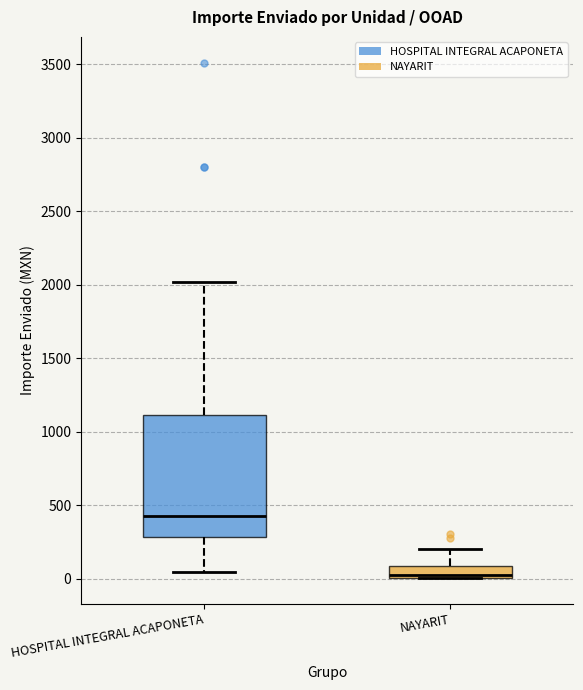

Reading left to right, read every box against the y-axis: the position of its median line, the range the box covers, and the ends of its whiskers. The values are not printed on the chart, so give them approximately, as read against the axis.

HOSPITAL INTEGRAL ACAPONETA: median 450, box 300 to 1100, whiskers 50 to 2000
NAYARIT: median 50, box 0 to 100, whiskers 0 to 200